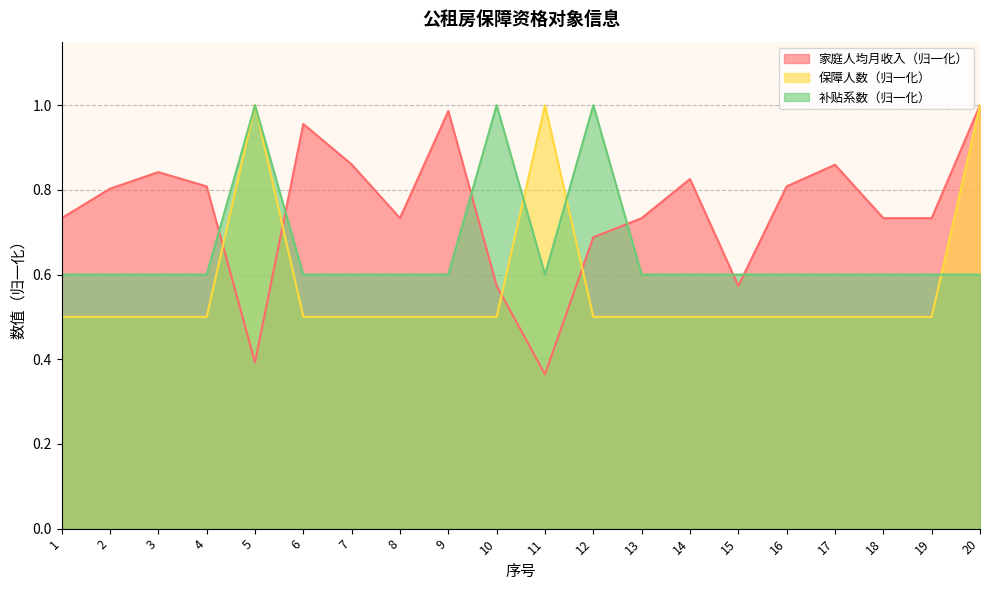

Between which two adjacent categories do 保障人数 and 补贴系数 first intersect?

10 and 11